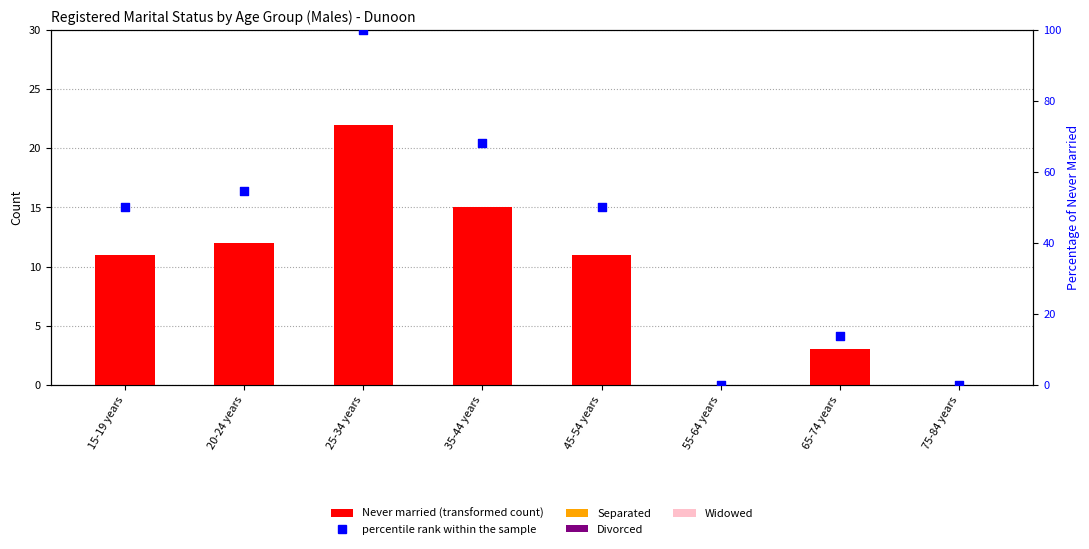

What are all the series names shown in the legend?

Never married, Separated, Divorced, Widowed, percentile rank within the sample